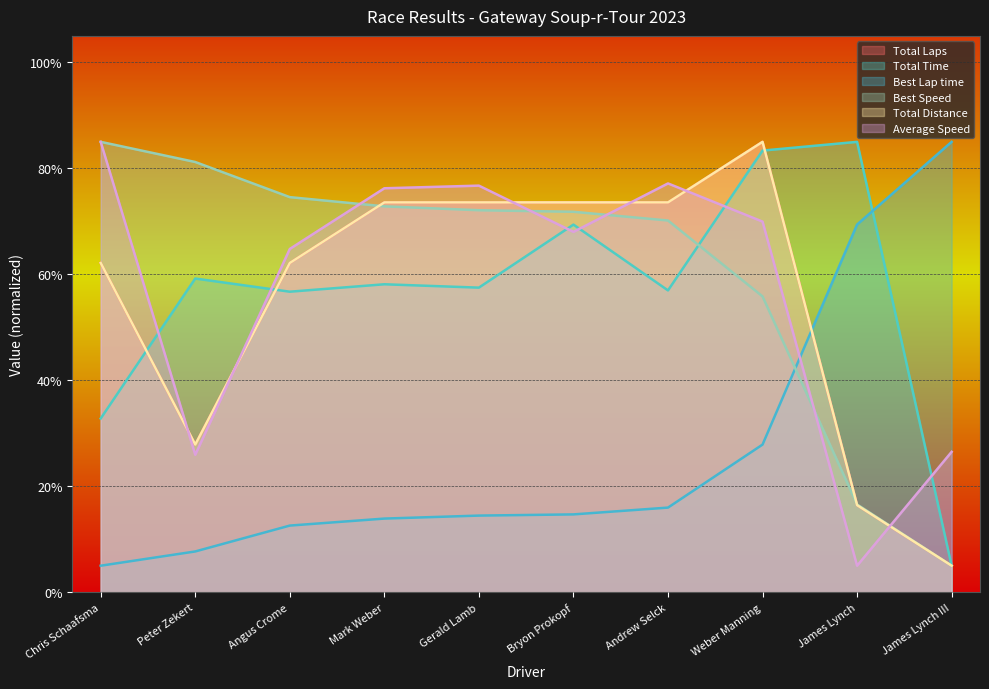

True or false: Total Time and Total Laps intersect in this chart.

True